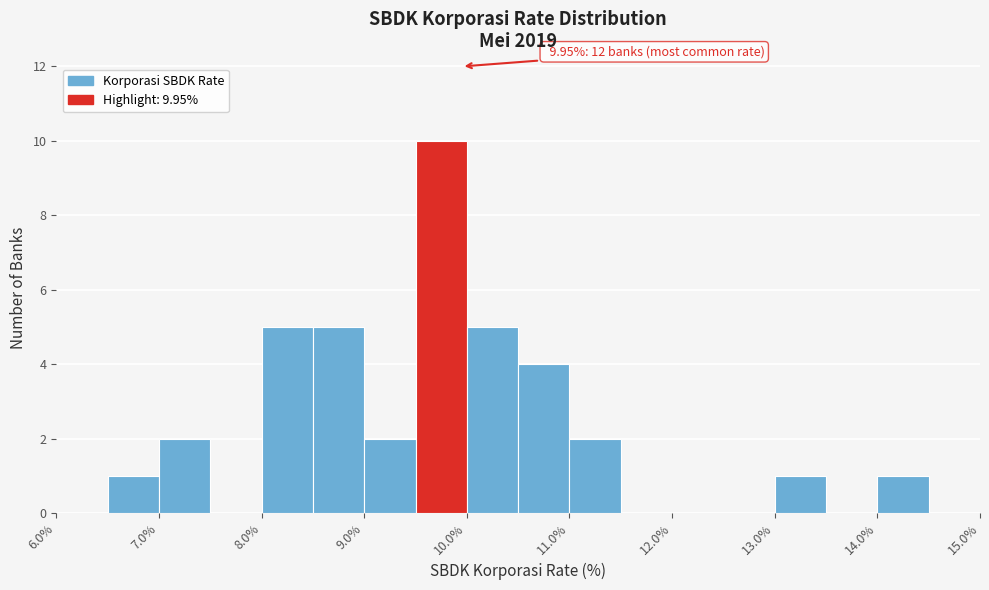

Over which range of the x-axis is the bar tallest?

9.5 to 10.0